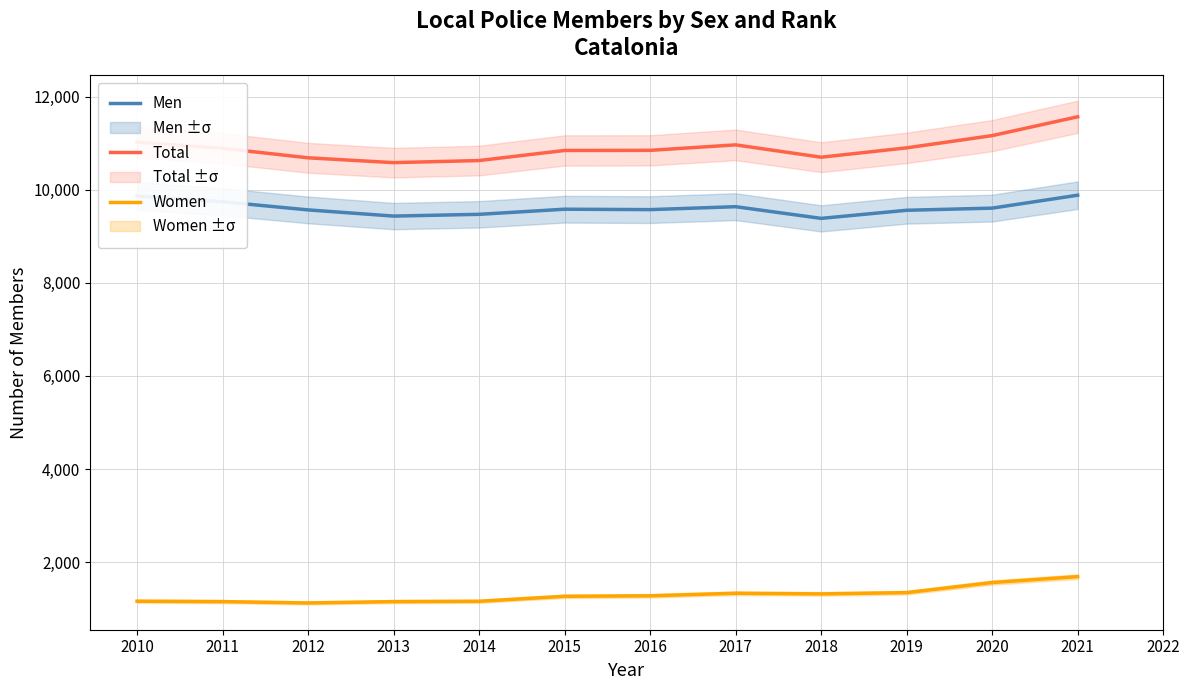

The Women series shows 1156 at 2014. True or false?

True